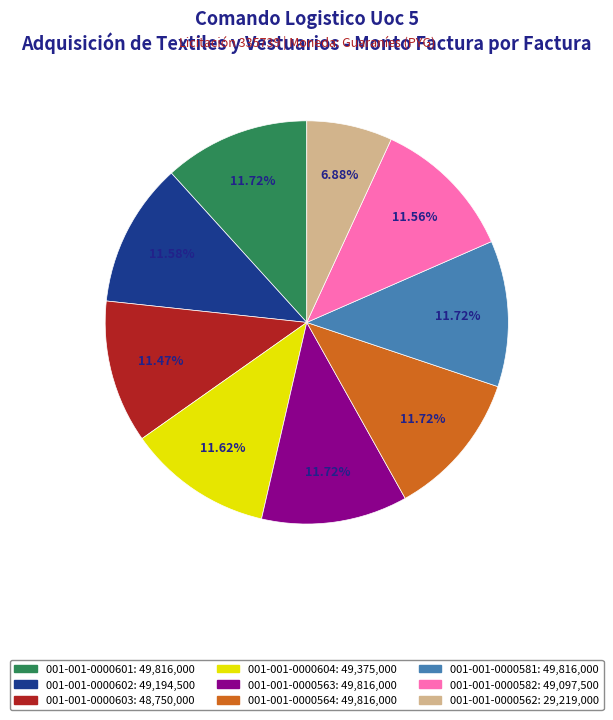

Which slice is the smallest?

001-001-0000562